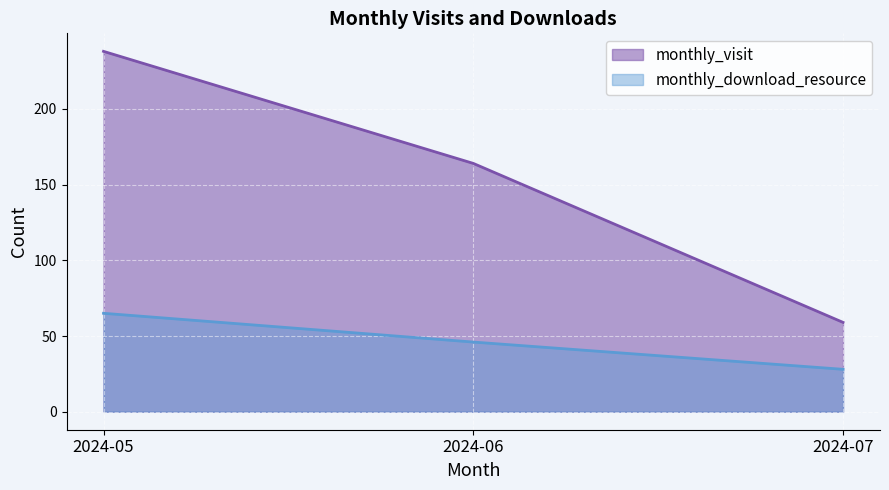

Between 2024-05 and 2024-06, which series saw the biggest shift?

monthly_visit